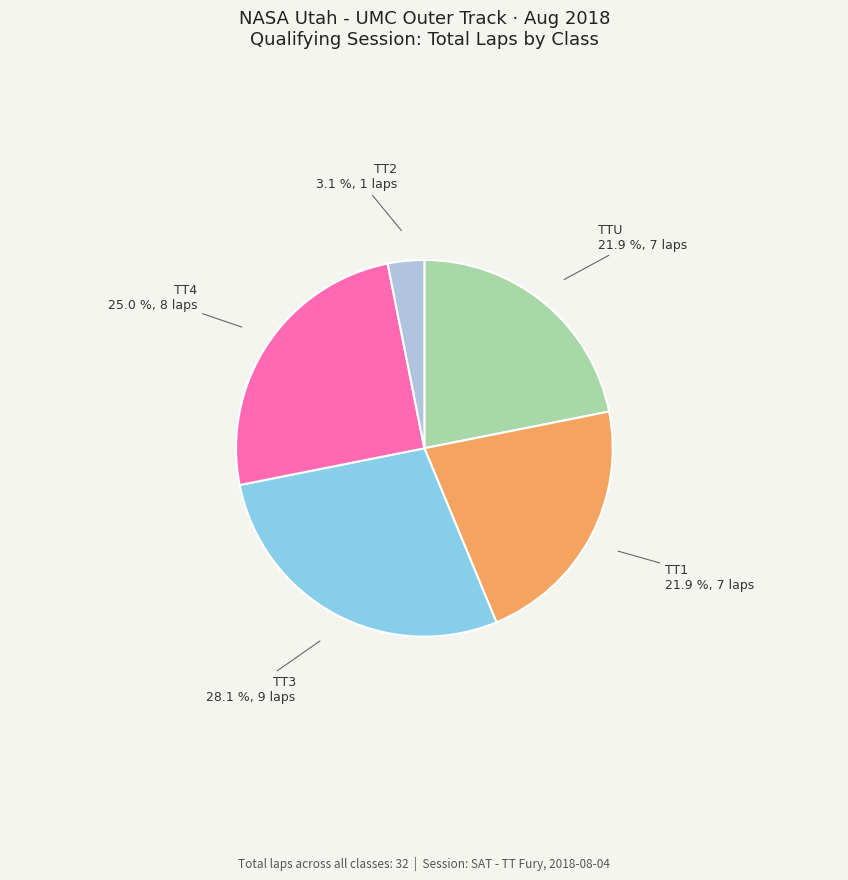

Is there any slice that represents more than half of the pie?

No